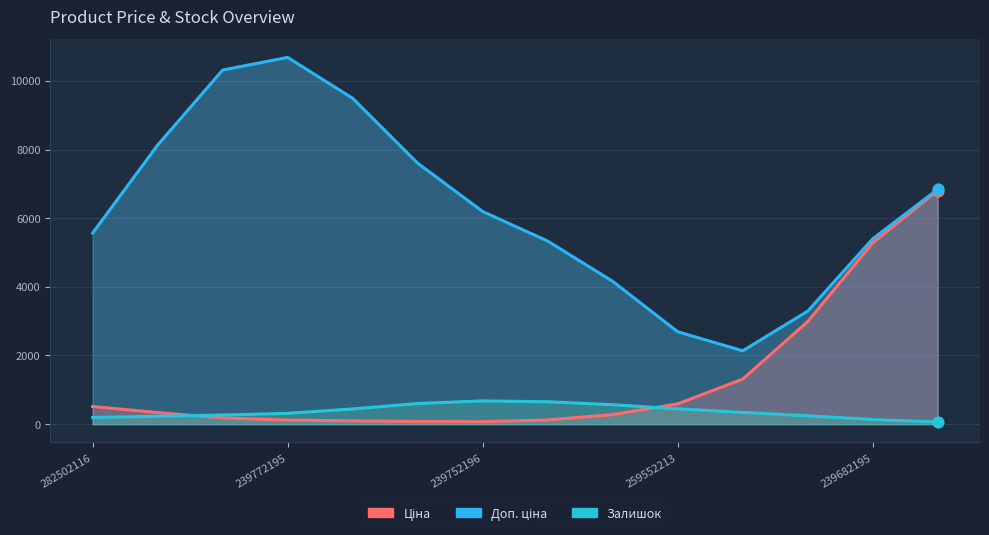

What is the total value across all series at 239732179?

6448.1